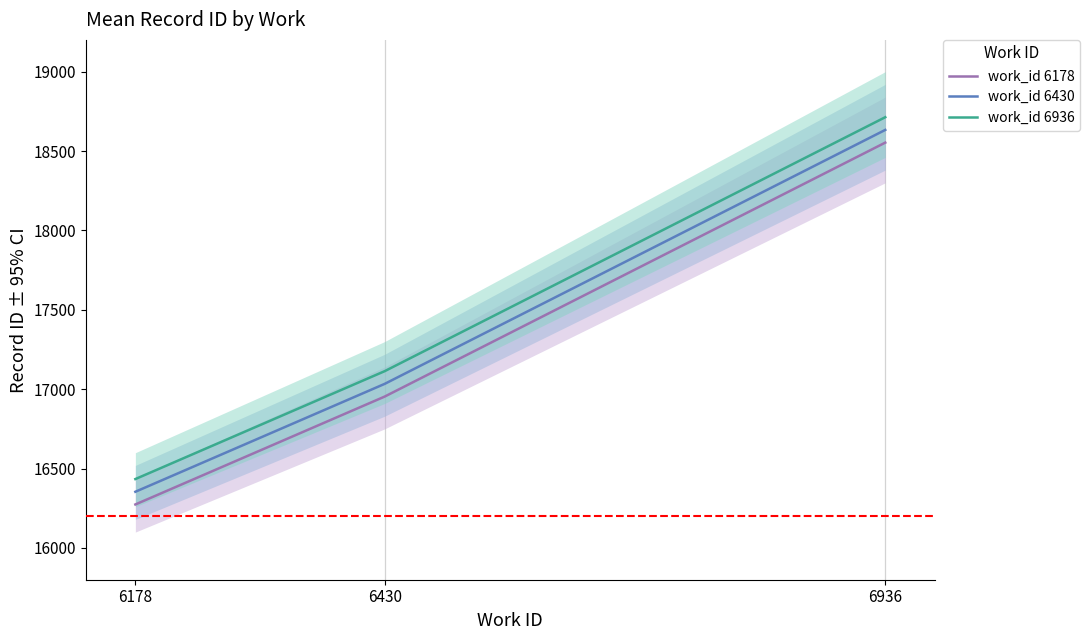

What are all the series names shown in the legend?

work_id 6178, work_id 6430, work_id 6936